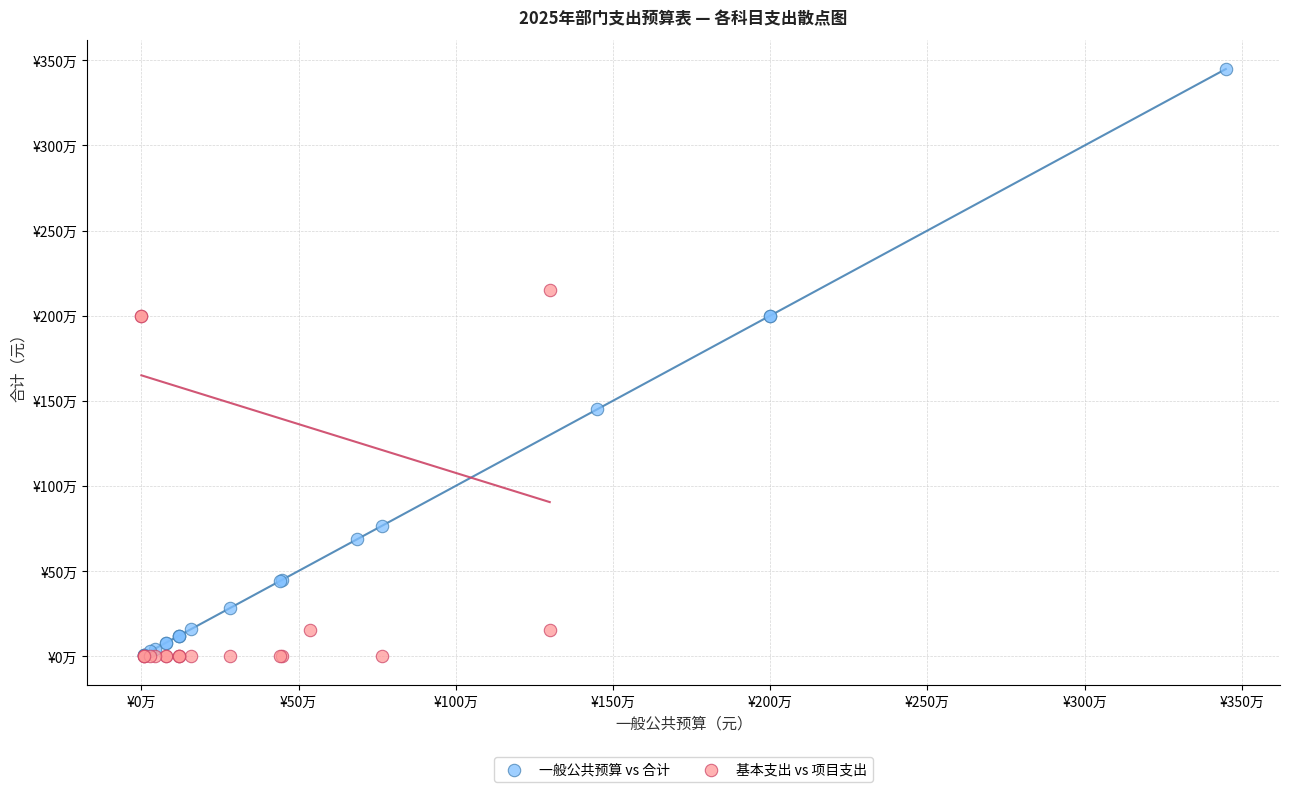

What are all the series names shown in the legend?

一般公共预算 vs 合计, 基本支出 vs 项目支出